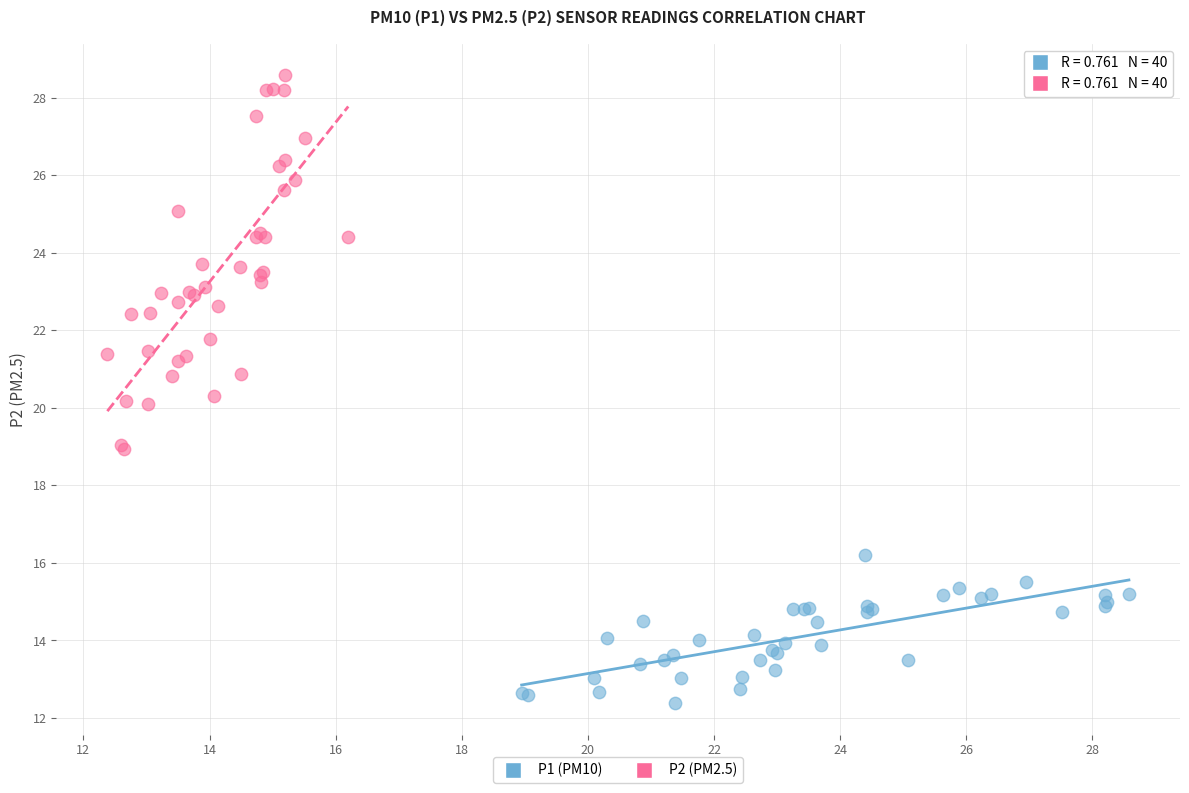

Which series reaches the minimum Y coordinate?

P1 (PM10)